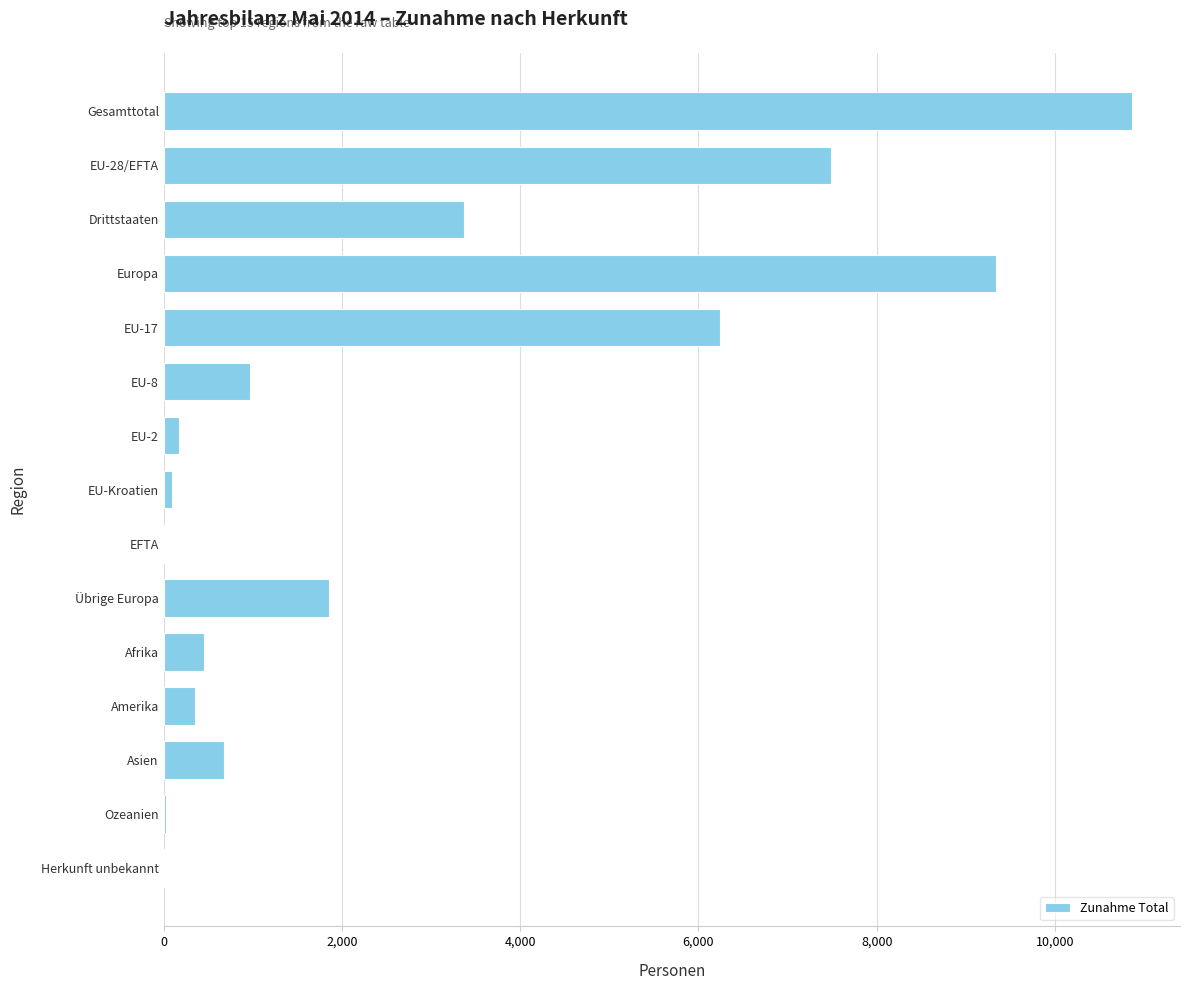

What is the sum of all values?

41921